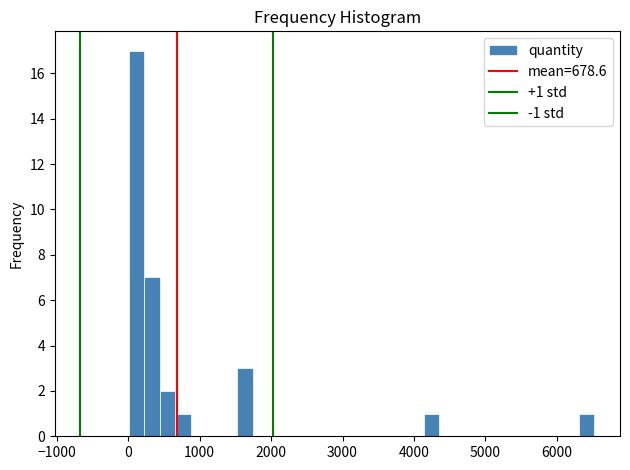

Read against the x-axis, roughly where is the centre of the tallest bar?

100